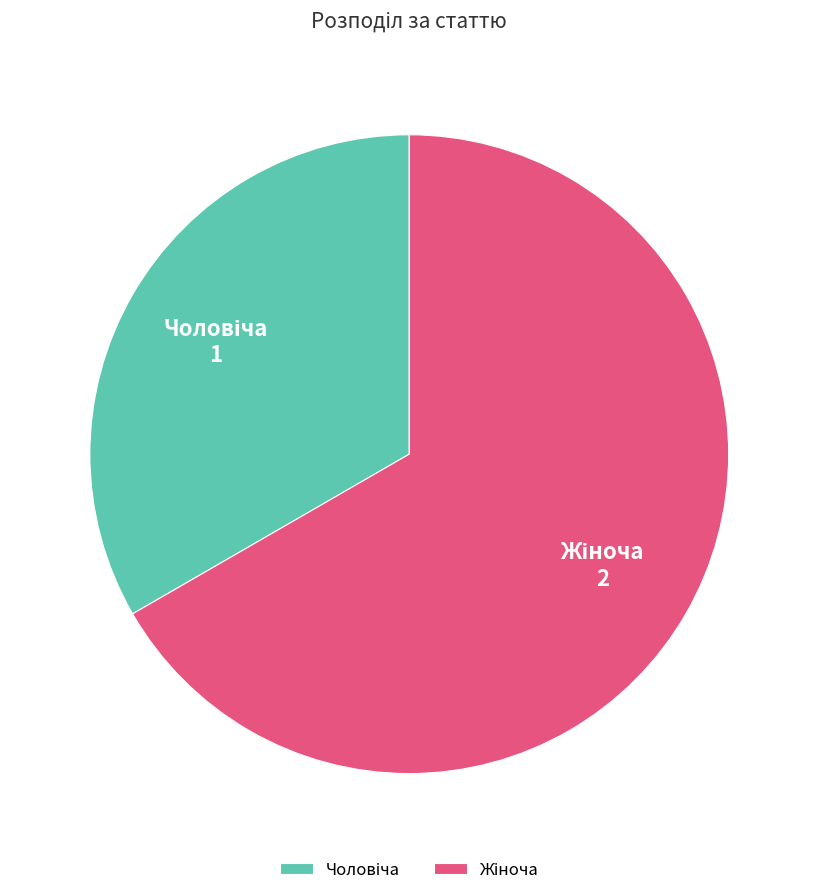

How many slices are in this pie chart?

2